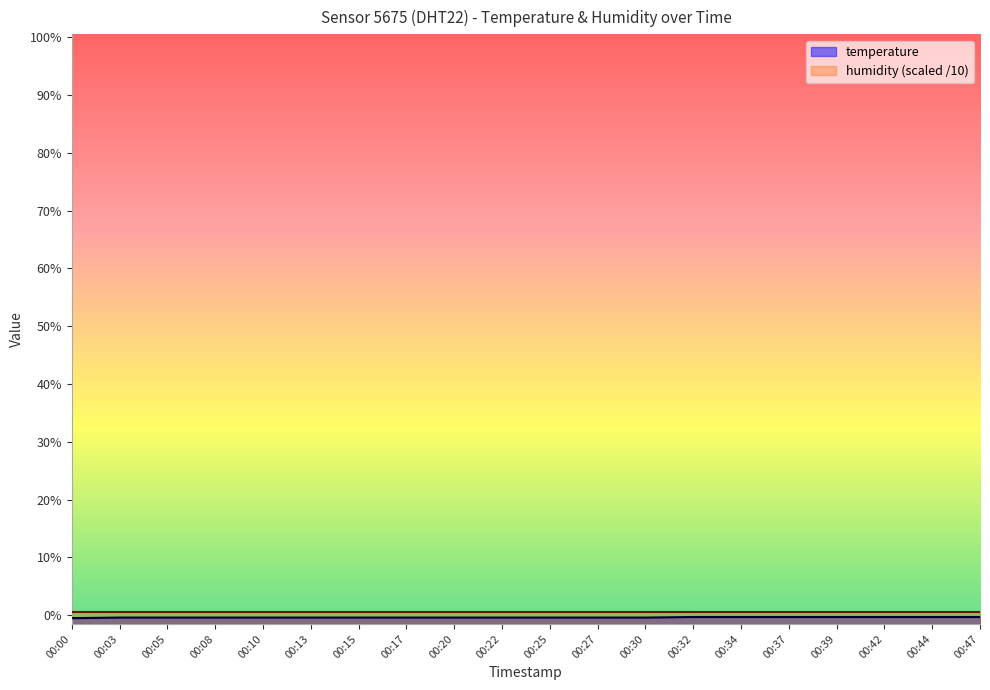

What is the difference between the maximum and minimum values?

0.2